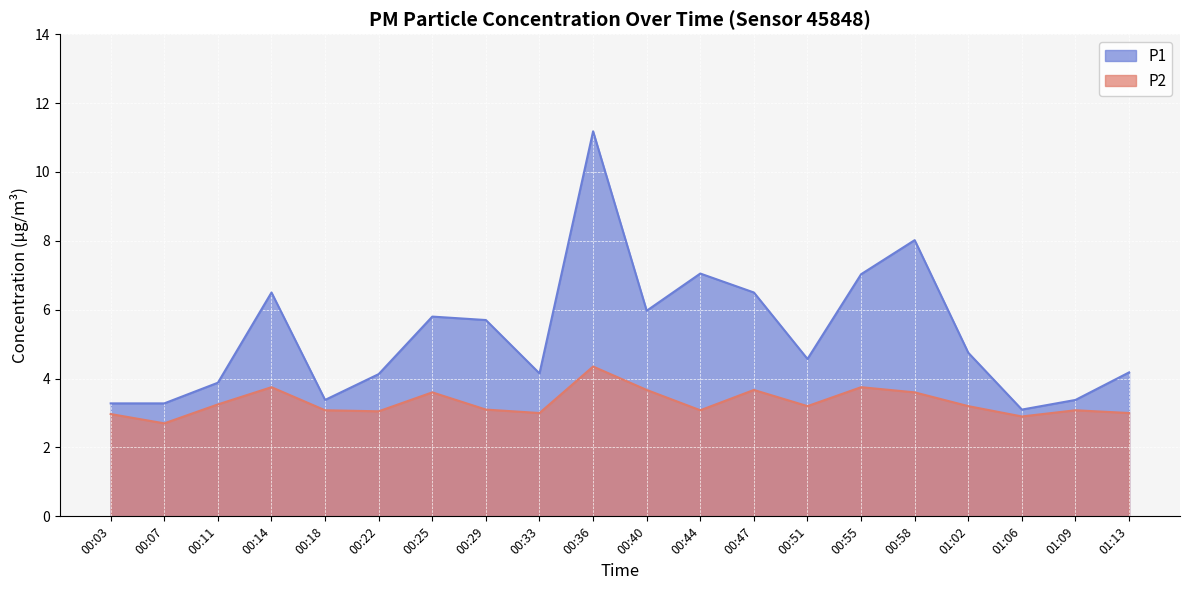

What is the label of the 2nd point from the right?

01:09